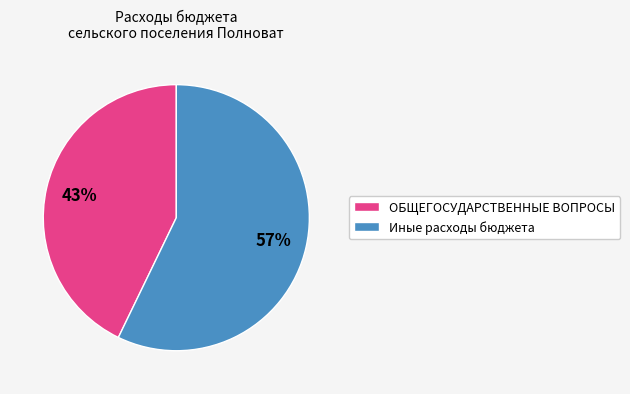

Which category has the smallest portion of the pie?

ОБЩЕГОСУДАРСТВЕННЫЕ ВОПРОСЫ